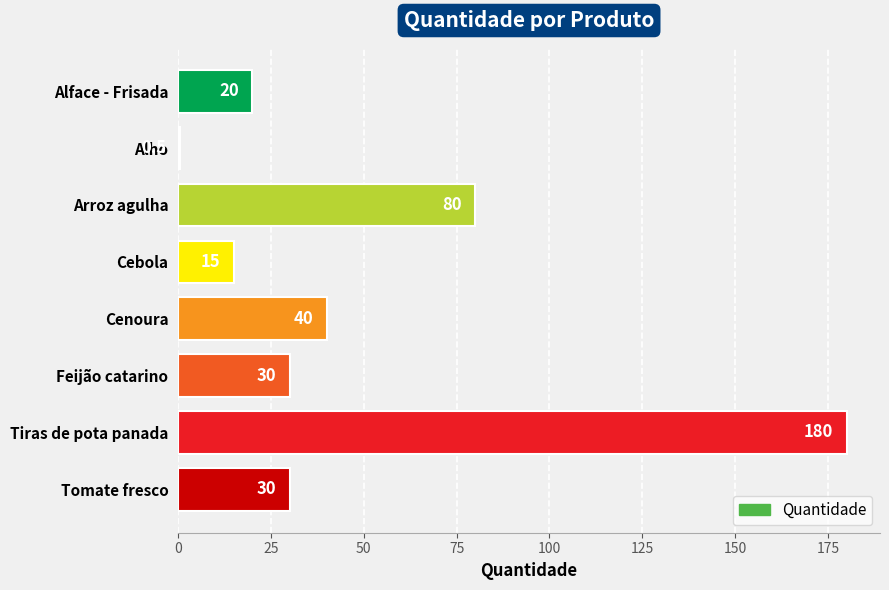

Is it true that the value at Tiras de pota panada is 180.0?

True